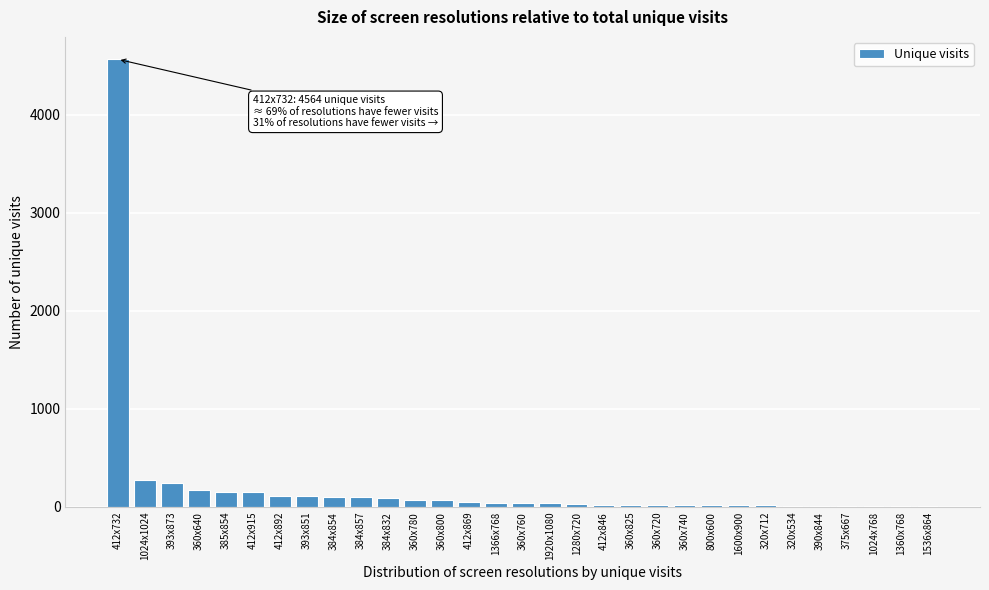

Which label corresponds to the largest value in the chart?

412x732